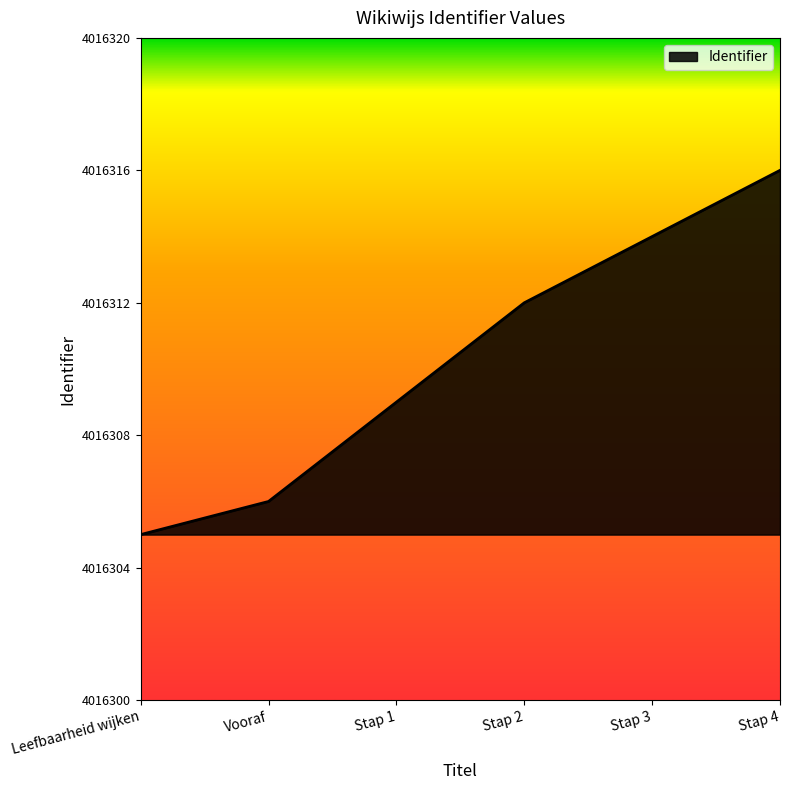

What is the sum of all values?

24097862